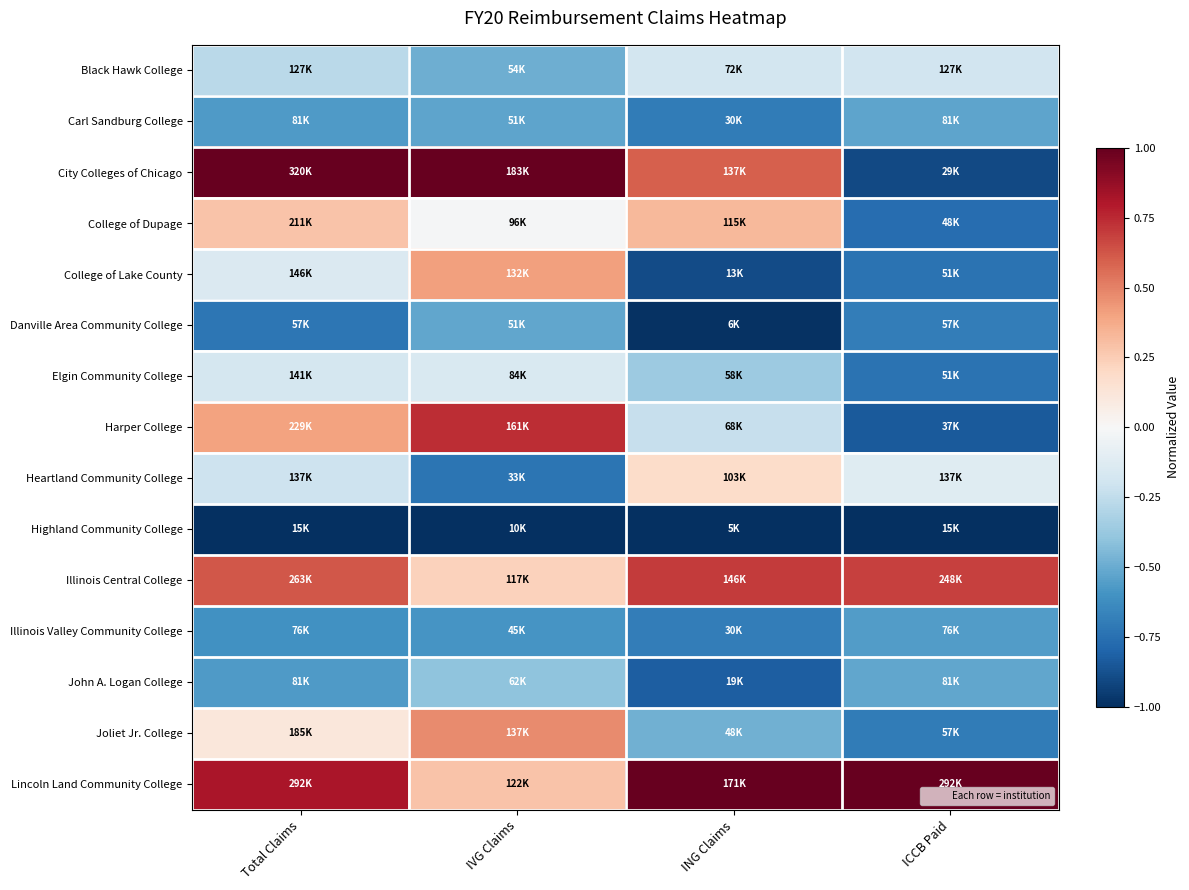

Reading right to left, transcribe all the data shown in this chart.

Black Hawk College: ICCB Paid=-0.2	ING Claims=-0.2	IVG Claims=-0.5	Total Claims=-0.3
Carl Sandburg College: ICCB Paid=-0.5	ING Claims=-0.7	IVG Claims=-0.5	Total Claims=-0.6
City Colleges of Chicago: ICCB Paid=-0.9	ING Claims=0.6	IVG Claims=1.0	Total Claims=1.0
College of Dupage: ICCB Paid=-0.8	ING Claims=0.3	IVG Claims=-0.0	Total Claims=0.3
College of Lake County: ICCB Paid=-0.7	ING Claims=-0.9	IVG Claims=0.4	Total Claims=-0.1
Danville Area Community College: ICCB Paid=-0.7	ING Claims=-1.0	IVG Claims=-0.5	Total Claims=-0.7
Elgin Community College: ICCB Paid=-0.7	ING Claims=-0.4	IVG Claims=-0.1	Total Claims=-0.2
Harper College: ICCB Paid=-0.8	ING Claims=-0.2	IVG Claims=0.7	Total Claims=0.4
Heartland Community College: ICCB Paid=-0.1	ING Claims=0.2	IVG Claims=-0.7	Total Claims=-0.2
Highland Community College: ICCB Paid=-1.0	ING Claims=-1.0	IVG Claims=-1.0	Total Claims=-1.0
Illinois Central College: ICCB Paid=0.7	ING Claims=0.7	IVG Claims=0.2	Total Claims=0.6
Illinois Valley Community College: ICCB Paid=-0.6	ING Claims=-0.7	IVG Claims=-0.6	Total Claims=-0.6
John A. Logan College: ICCB Paid=-0.5	ING Claims=-0.8	IVG Claims=-0.4	Total Claims=-0.6
Joliet Jr. College: ICCB Paid=-0.7	ING Claims=-0.5	IVG Claims=0.5	Total Claims=0.1
Lincoln Land Community College: ICCB Paid=1.0	ING Claims=1.0	IVG Claims=0.3	Total Claims=0.8